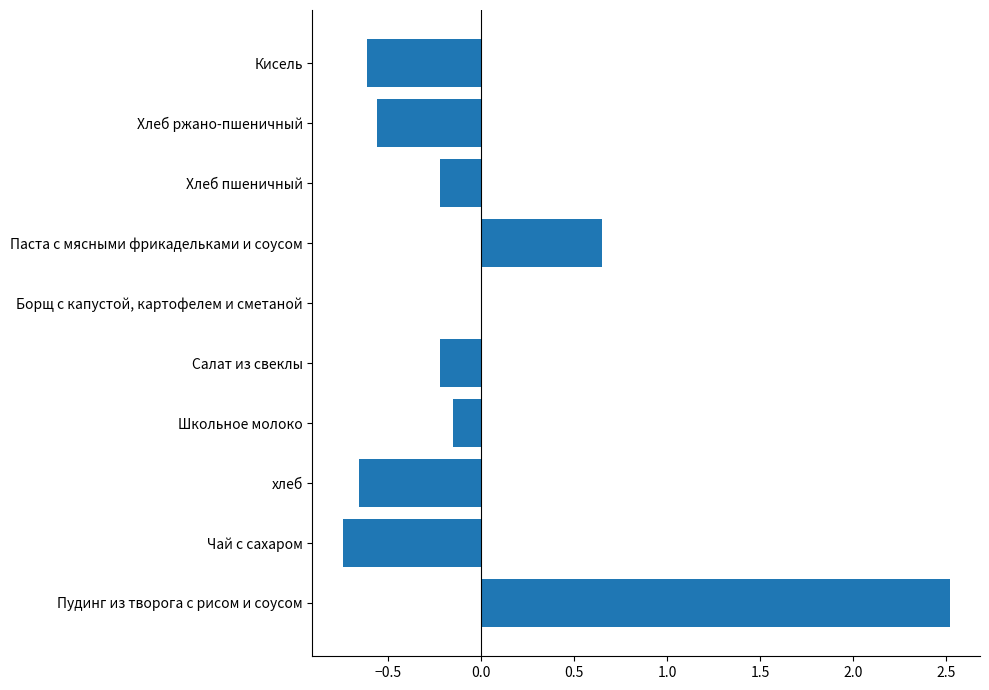

The chart shows a value of 0.2 at Паста с мясными фрикадельками и соусом. True or false?

False